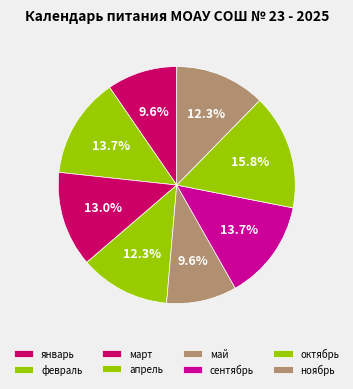

Do май and январь together represent more than half of the pie?

No